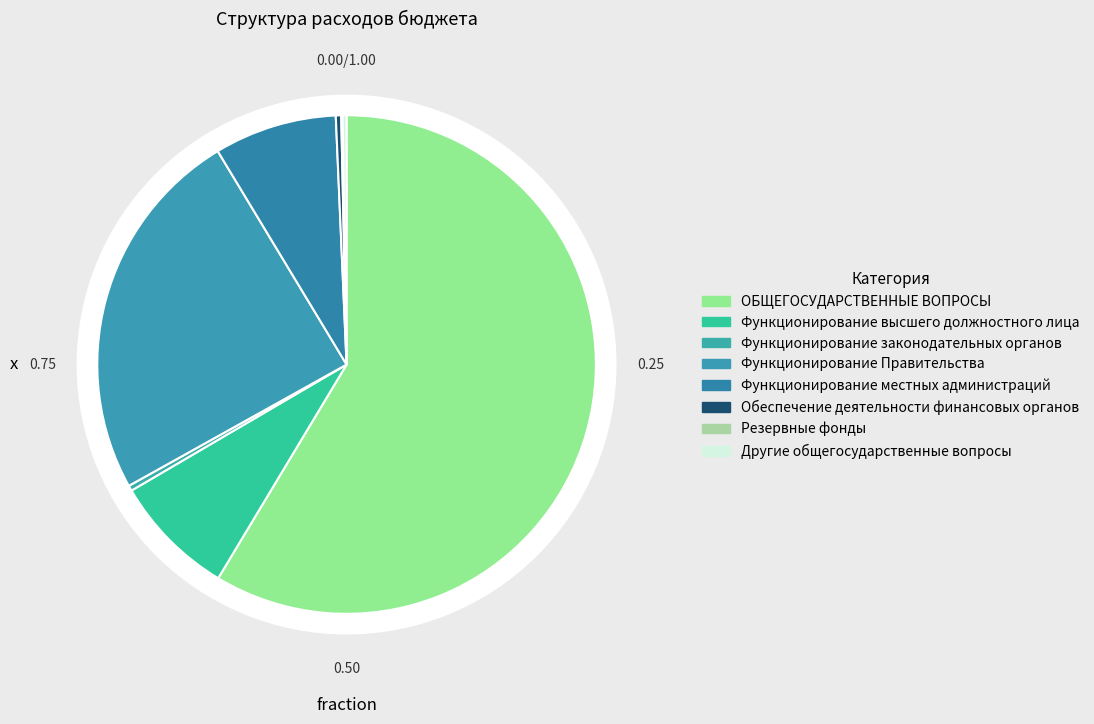

To the nearest percent, what is the difference between the largest and smallest slice percentages?

59%